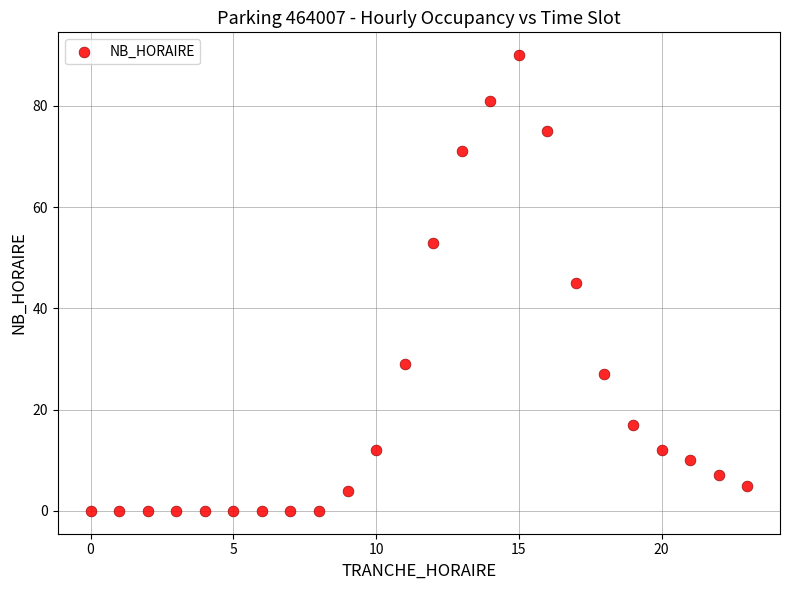

How many points are shown in the scatter plot?

24